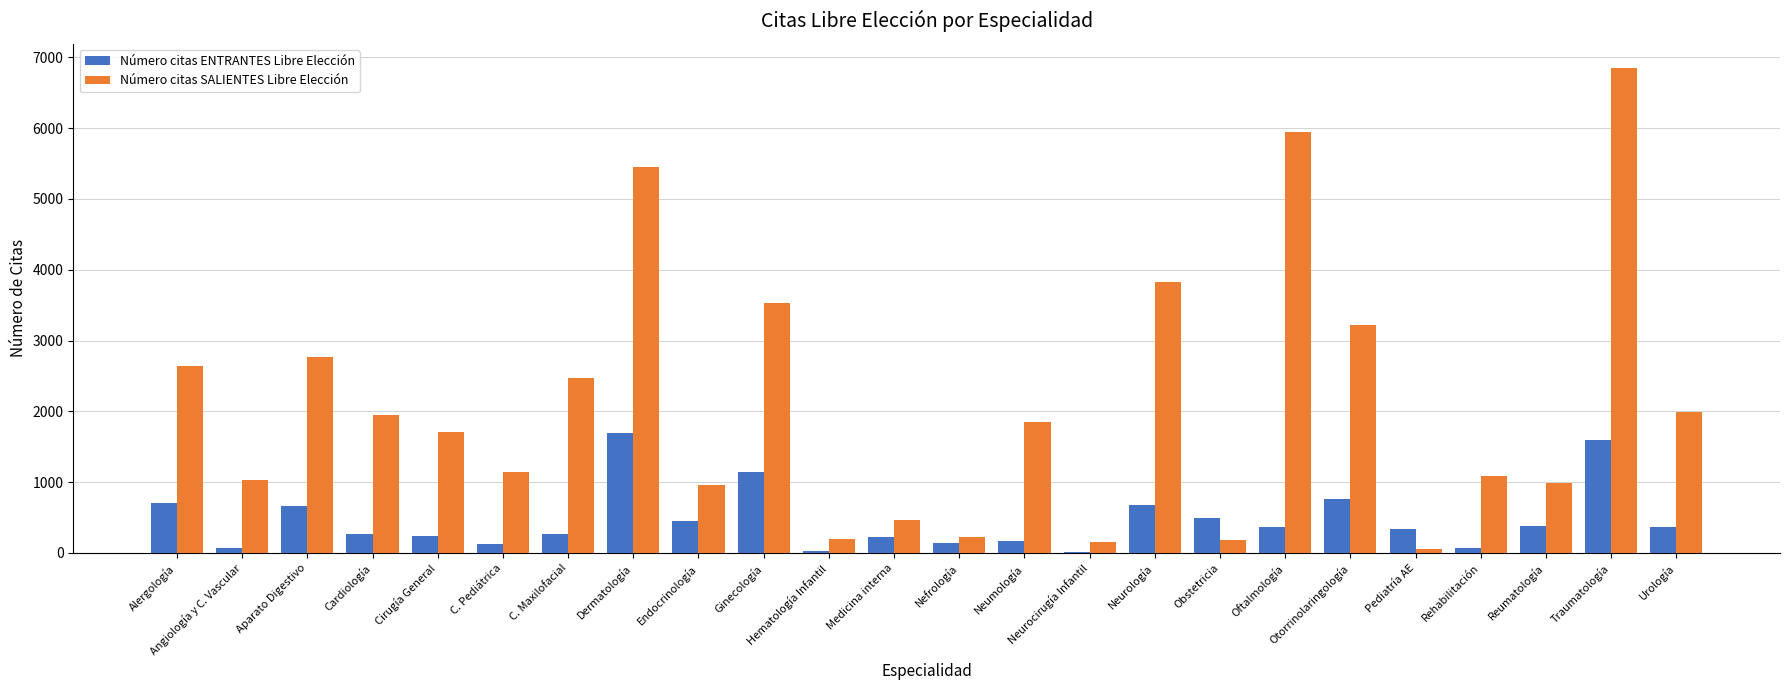

Where is Número citas SALIENTES Libre Elección nearest to the value 3453?

Ginecología